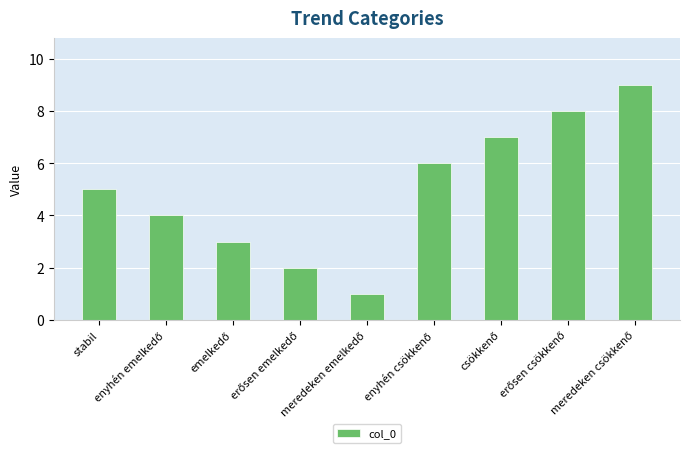

What is the maximum value shown in the chart?

9